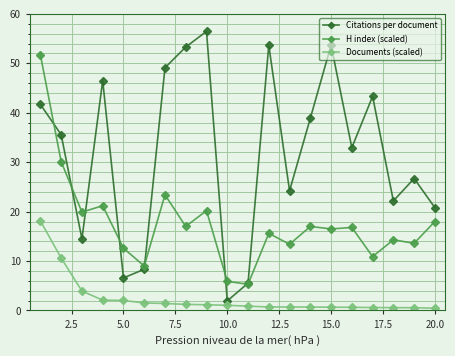

True or false: Documents (scaled) and H index (scaled) intersect in this chart.

False